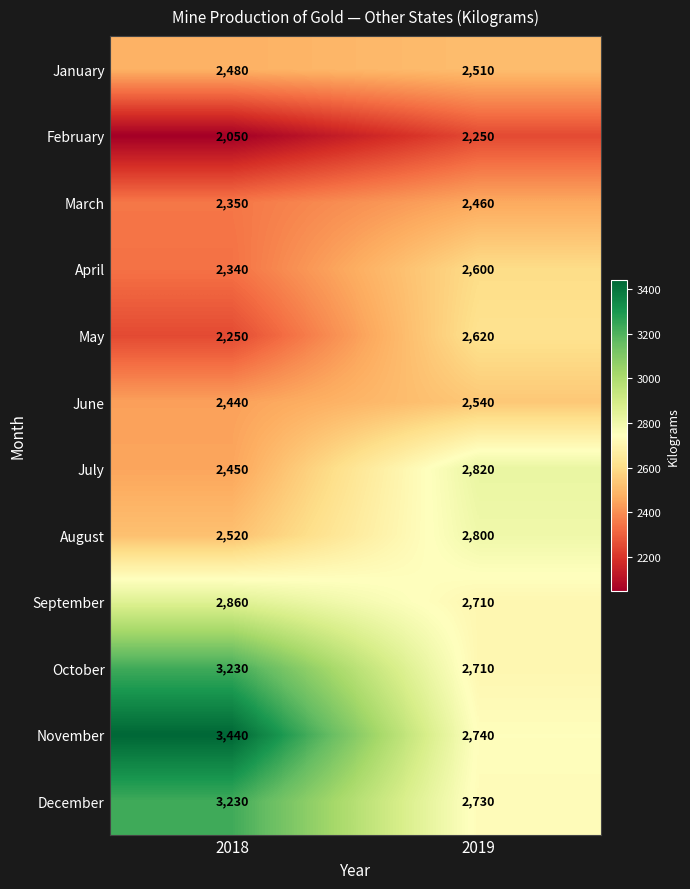

Between 2018 and 2019, which series saw the biggest shift?

November